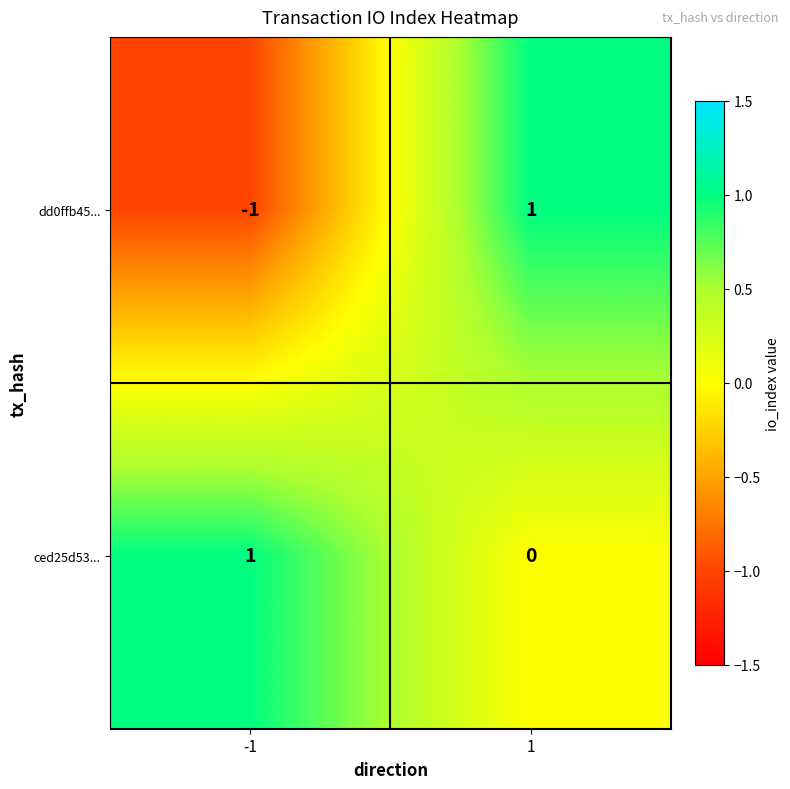

List the series in order of their overall mean, lowest first.

dd0ffb45..., ced25d53...